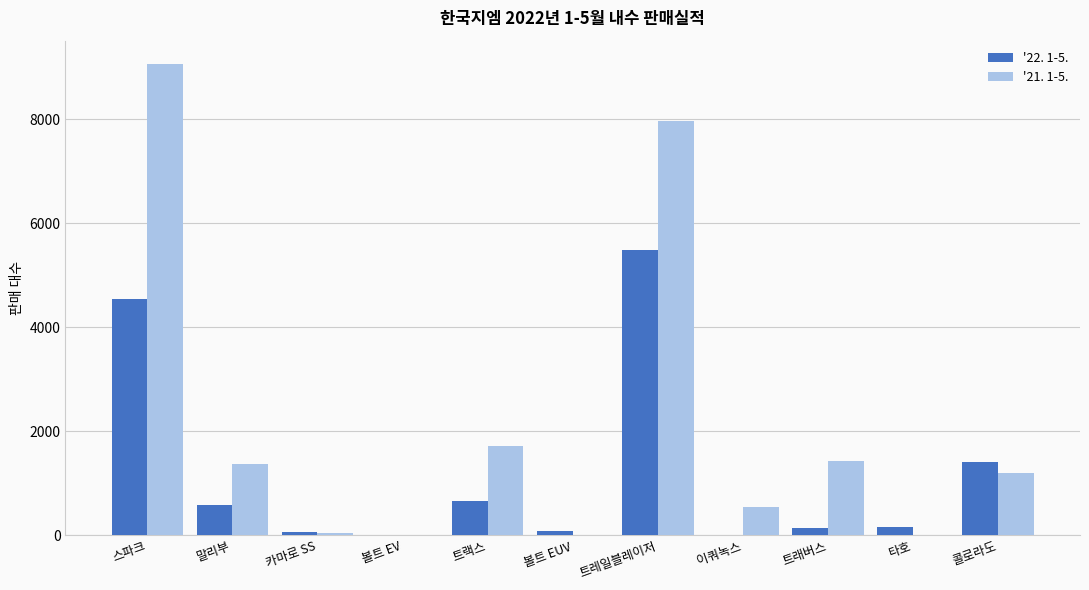

The value of '22. 1-5. at 말리부 is 583. True or false?

True